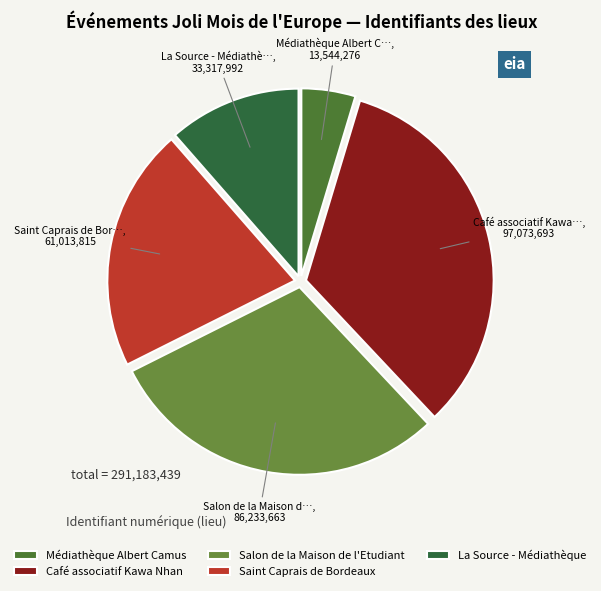

Is La Source - Médiathèque the majority of the pie?

No